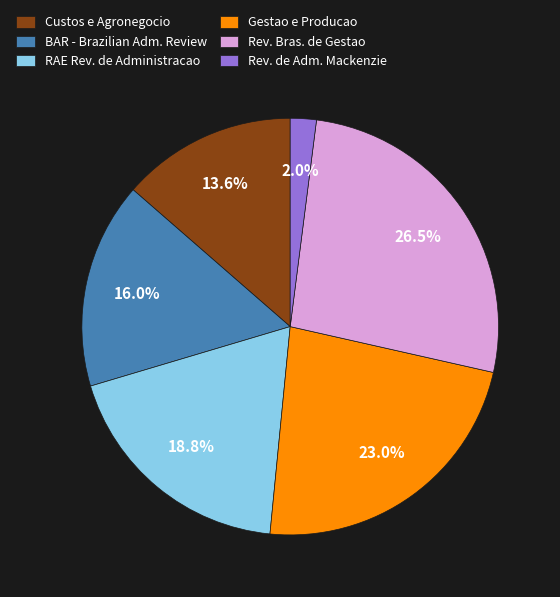

Rank the categories by value from highest to lowest.

Rev. Bras. de Gestao, Gestao e Producao, RAE Rev. de Administracao, BAR - Brazilian Adm. Review, Custos e Agronegocio, Rev. de Adm. Mackenzie